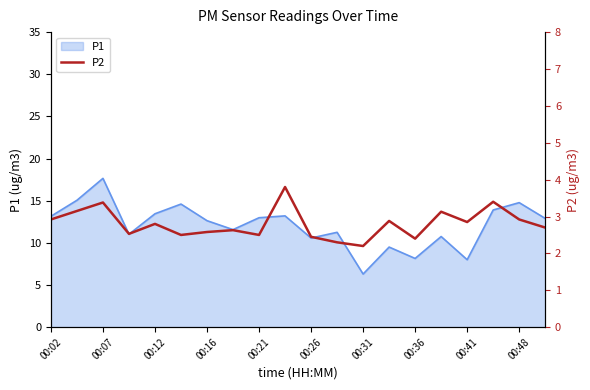

What is the minimum value for P1?

6.3